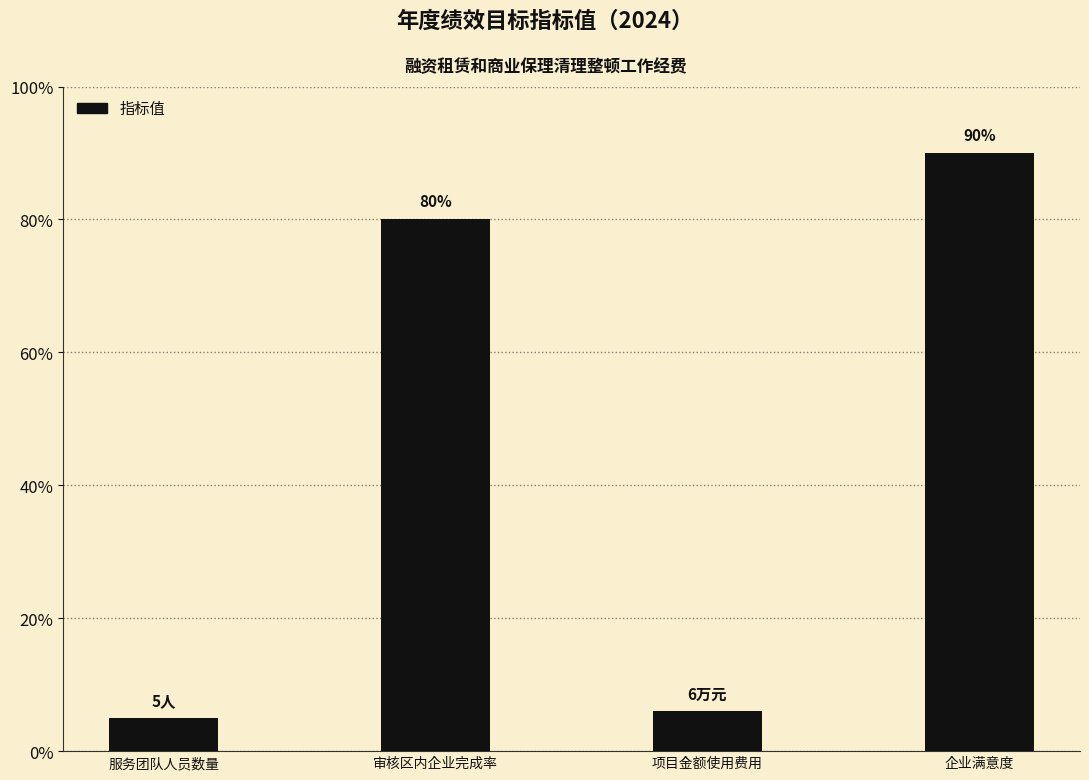

What is the difference between the values at 审核区内企业完成率 and 服务团队人员数量?

75